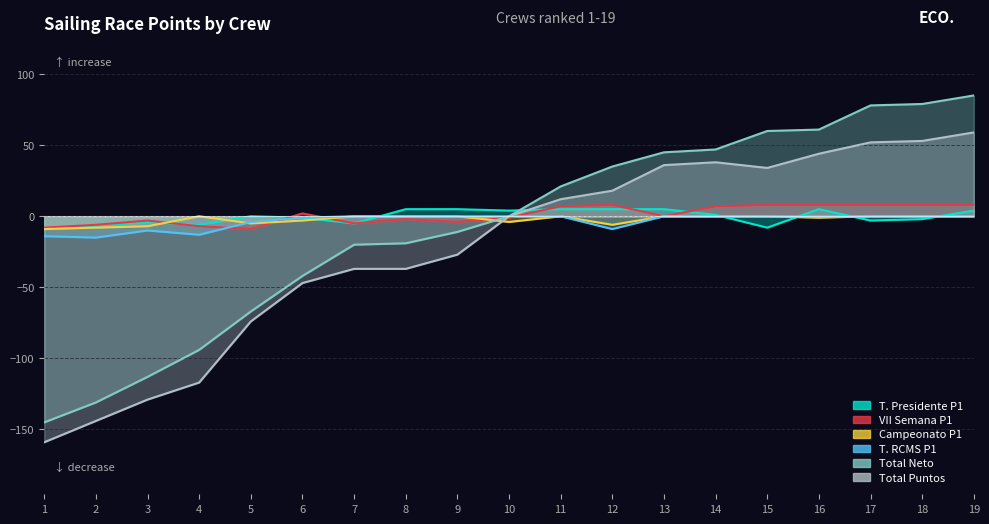

Which has a higher value, 13 or 19?

13